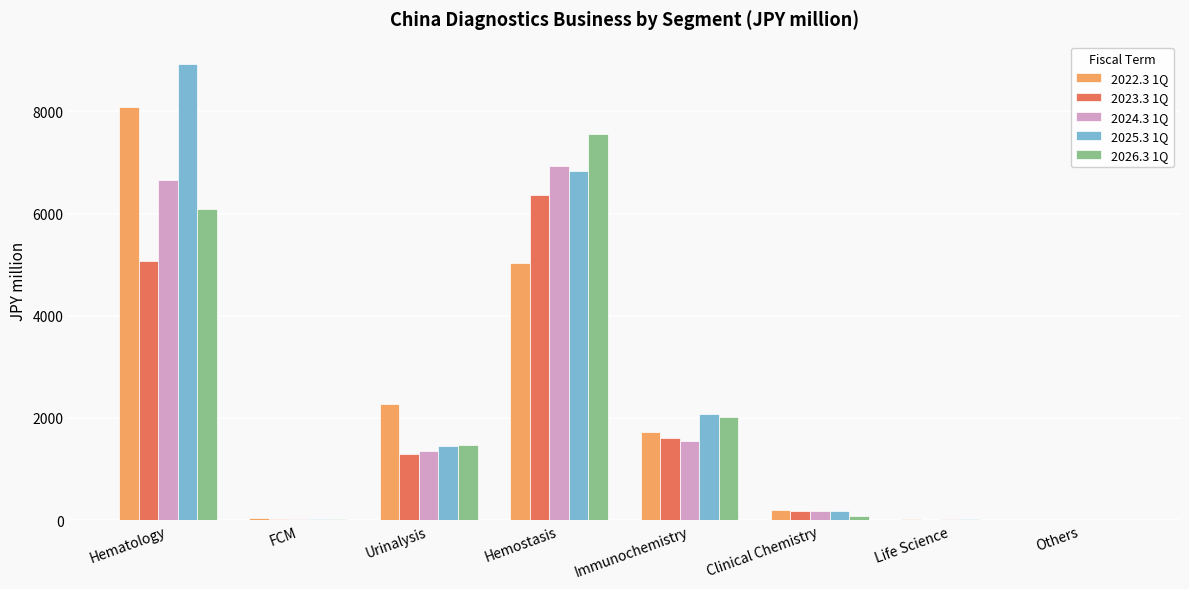

How many categories are shown in the chart?

8